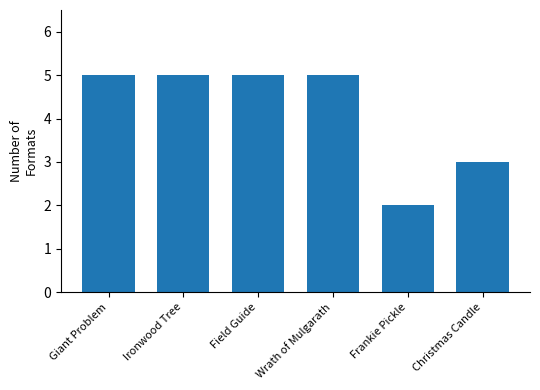

What is the average value?

4